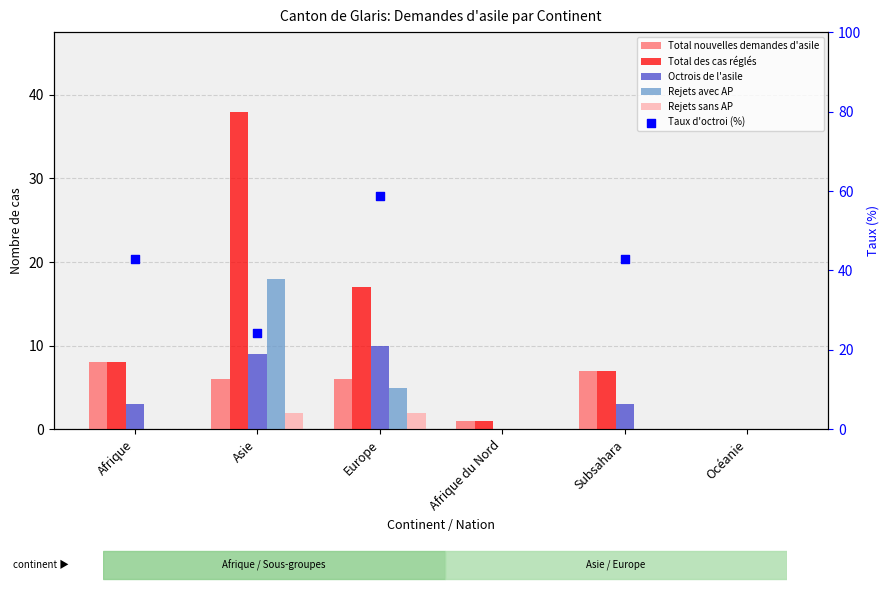

At how many categories does at least one series exceed 6?

4